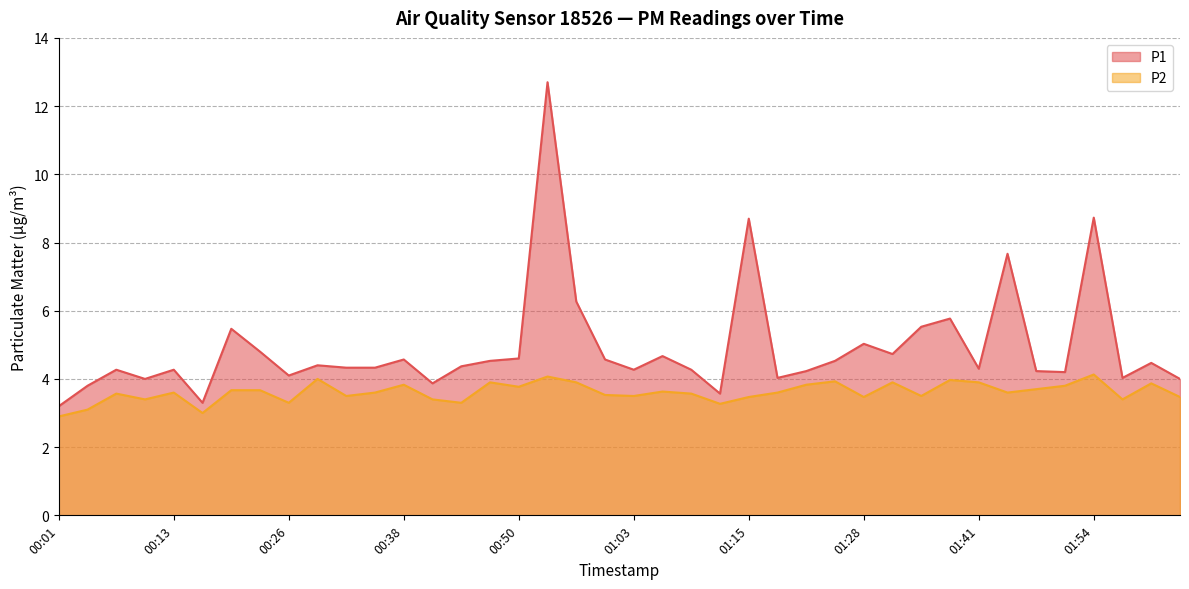

At how many categories does at least one series exceed 3?

40